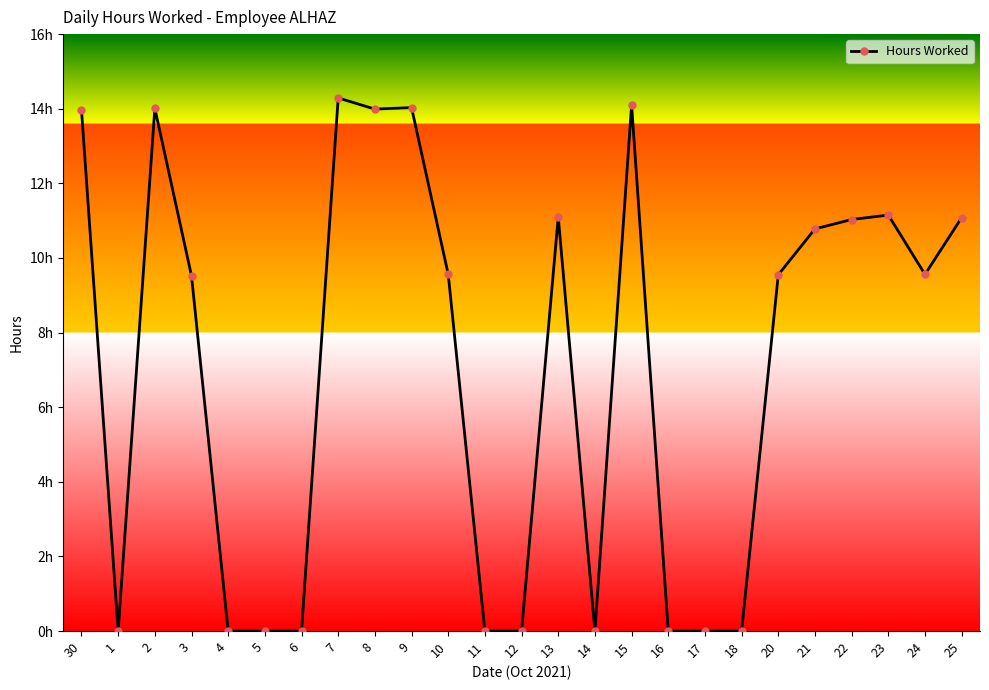

Does the chart have visible grid lines?

No